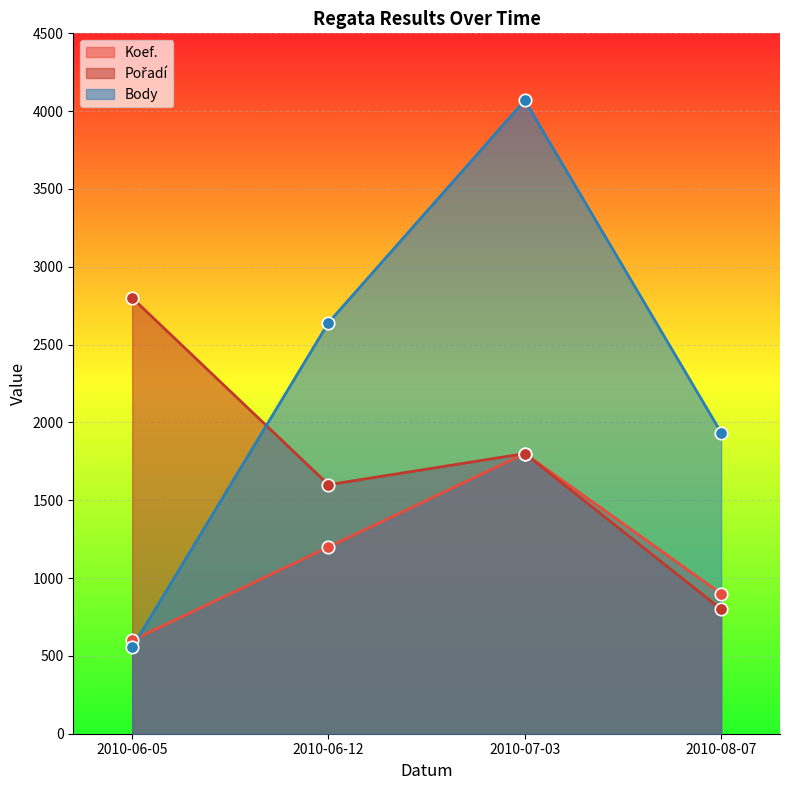

At which category is the sum across all series the highest?

2010-07-03